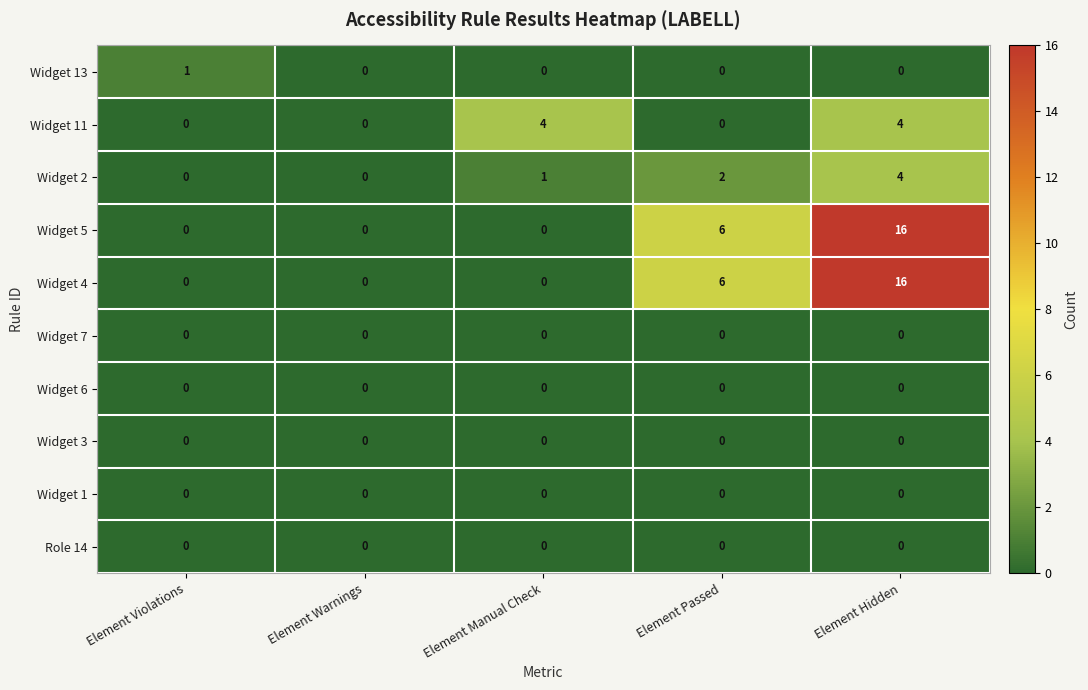

How many values in Widget 13 are above zero?

1